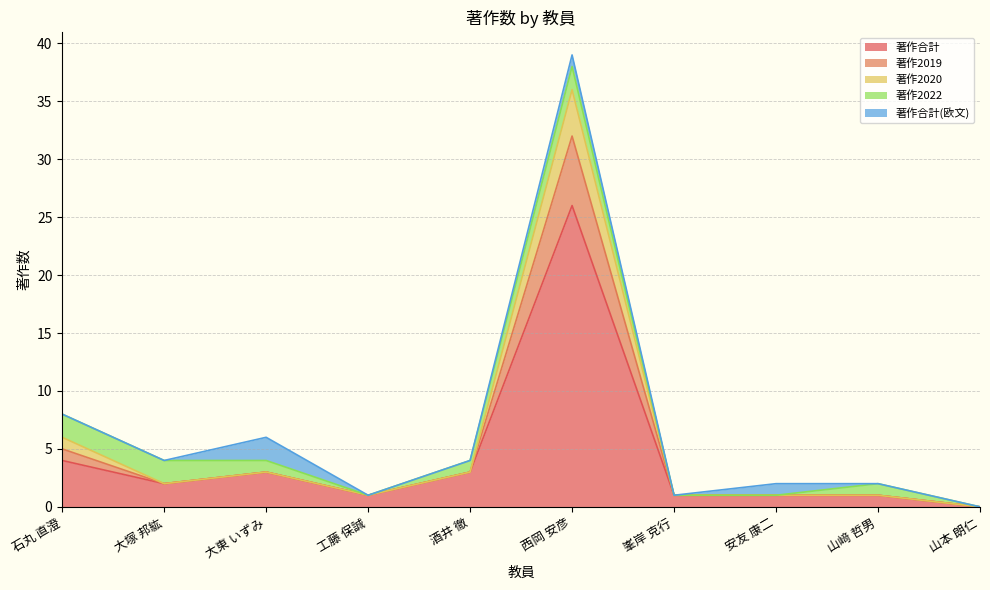

At which label does 著作合計 reach its peak?

西岡 安彦